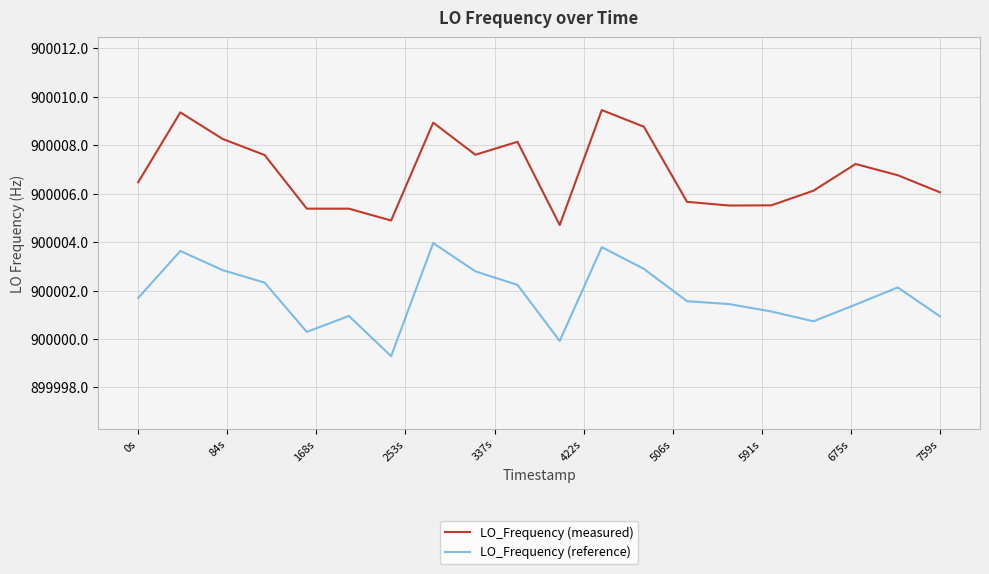

List the series in order of their peak value, highest first.

LO_Frequency (measured), LO_Frequency (reference)